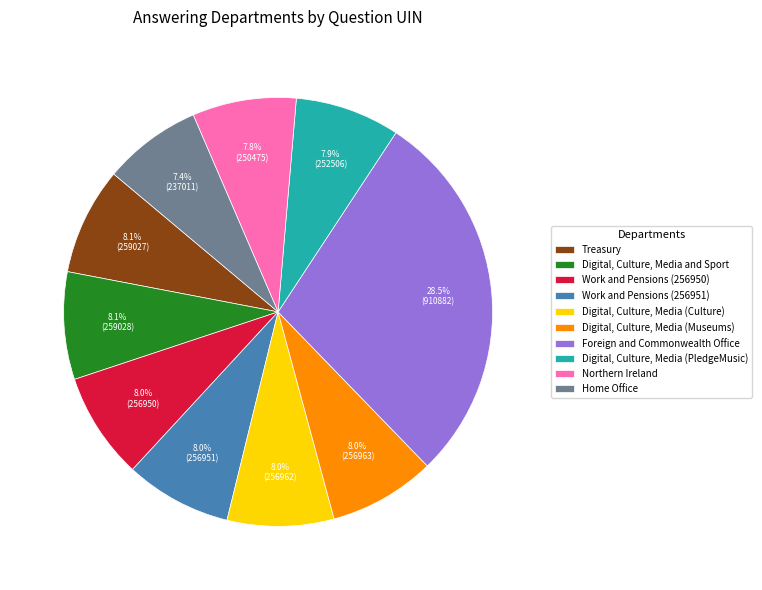

How many segments does this pie chart have?

10